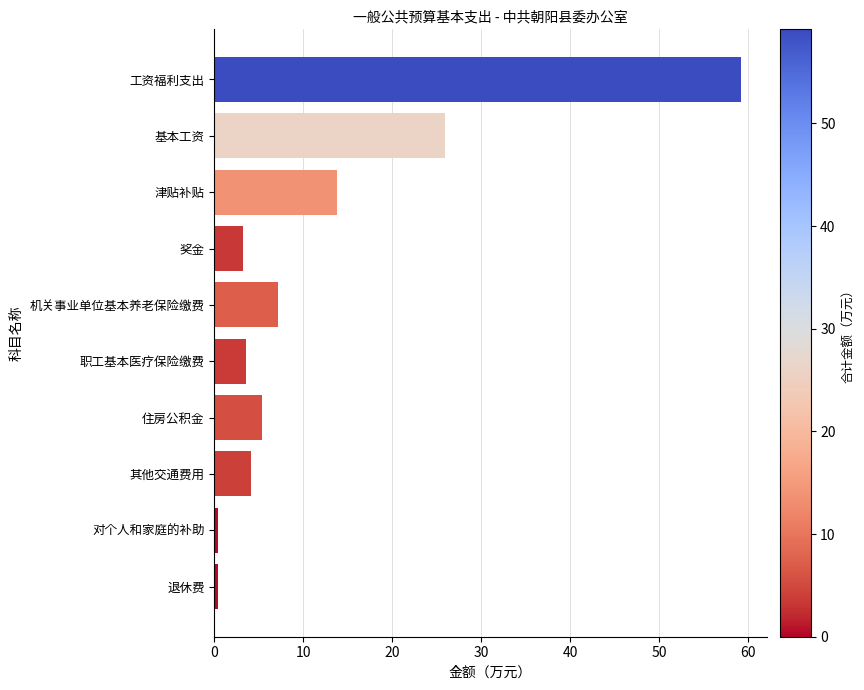

What is the value of the 4th bar from the top?

3.3